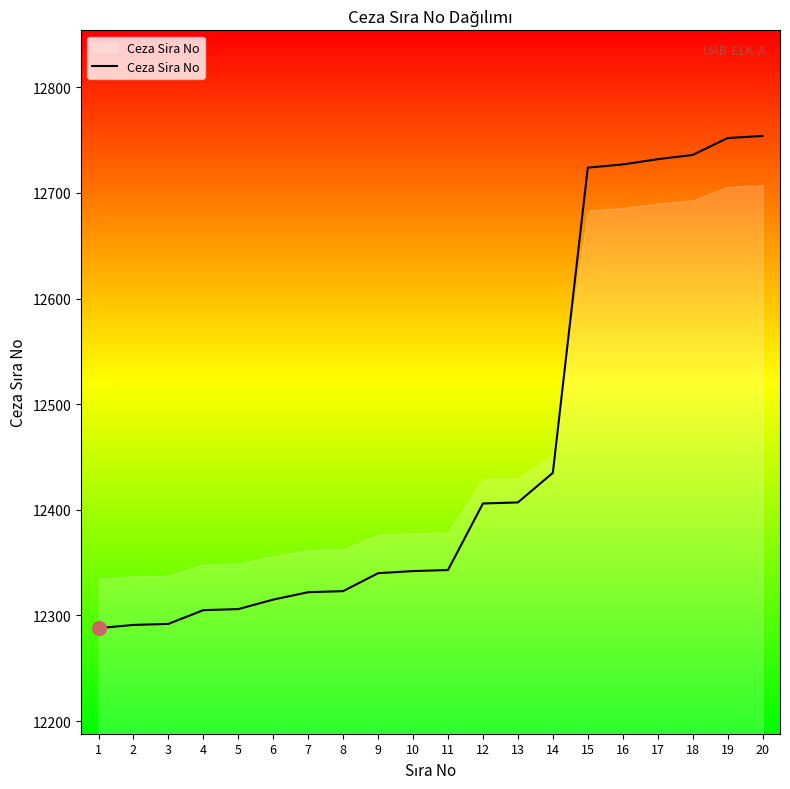

Does the chart have visible grid lines?

No